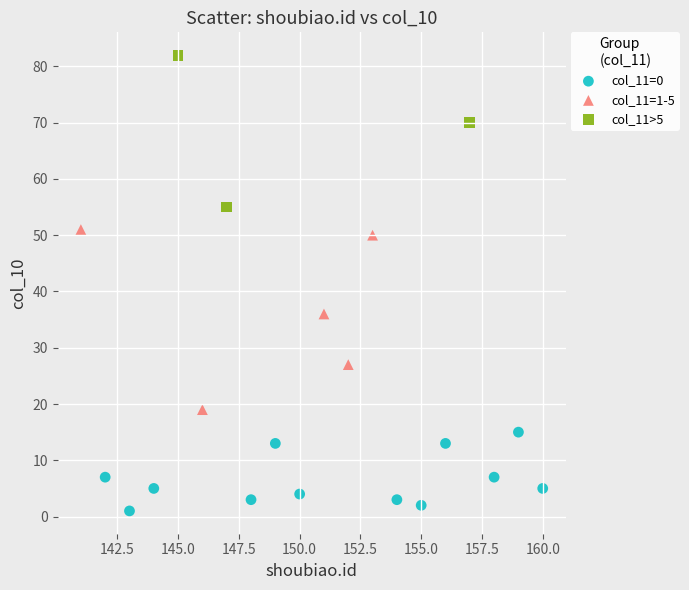

What are all the series names shown in the legend?

col_11=0, col_11=1-5, col_11>5